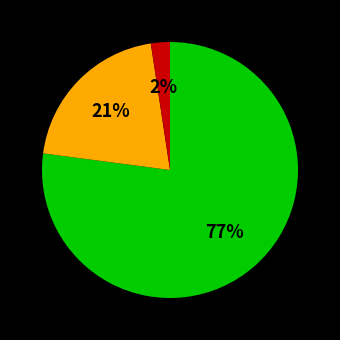

To the nearest percent, what is the average slice percentage?

33%